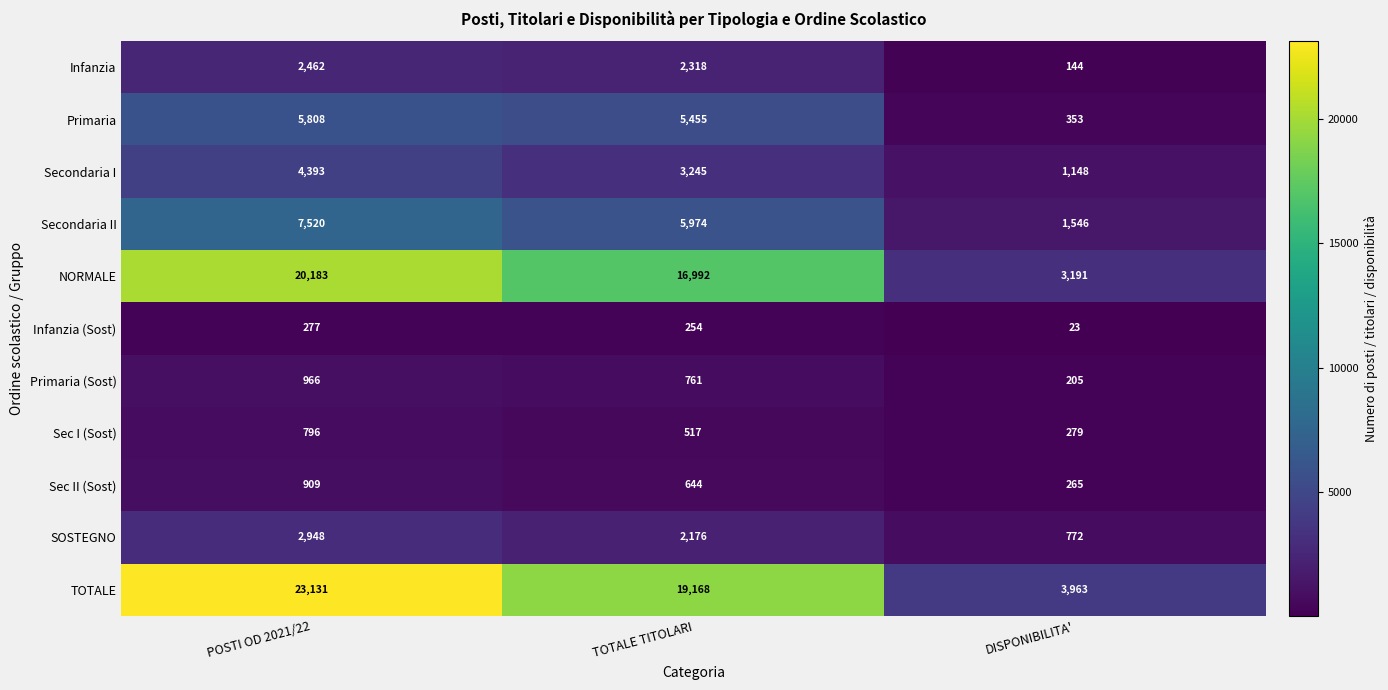

At which category is the sum across all series the highest?

POSTI OD 2021/22